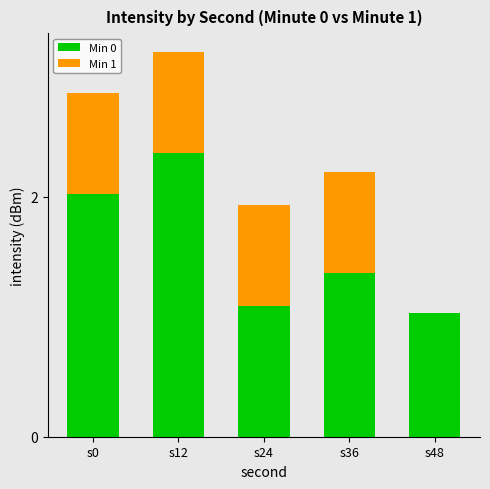

At which label does Min 0 reach its peak?

s12